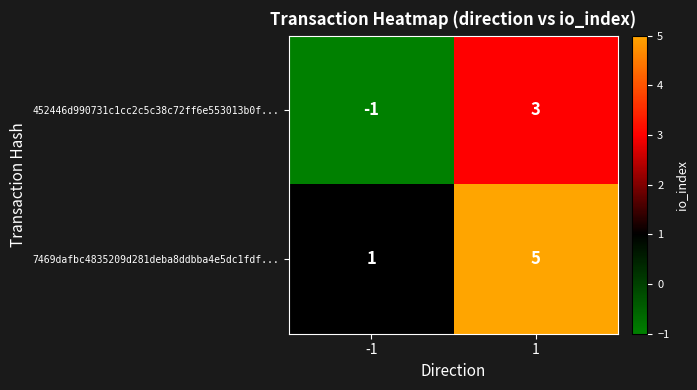

True or false: 7469dafbc4835209d281deba8ddbba4e5dc1fdf... has a value of 7 at 1.

False